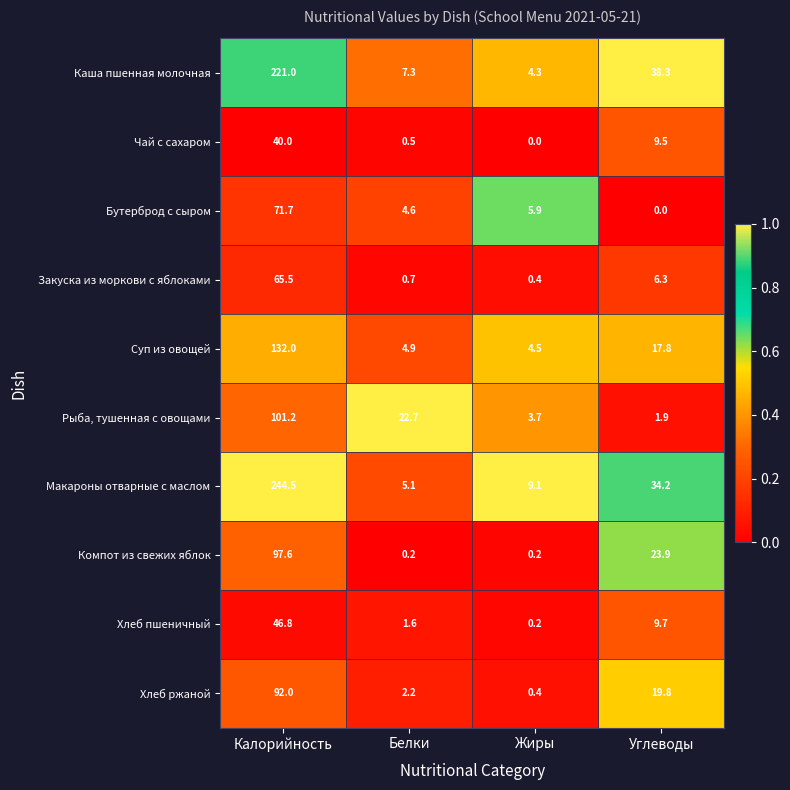

Which series has the widest spread of values?

Макароны отварные с маслом